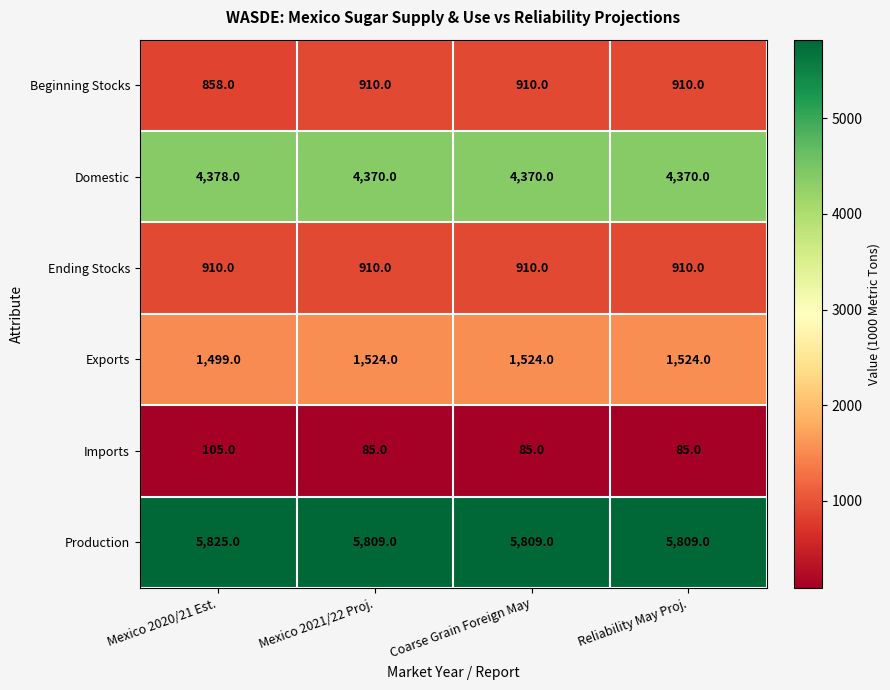

Reading left to right, extract all data points from this chart.

Beginning Stocks: Mexico 2020/21 Est.=858	Mexico 2021/22 Proj.=910	Coarse Grain Foreign May=910	Reliability May Proj.=910
Domestic: Mexico 2020/21 Est.=4378	Mexico 2021/22 Proj.=4370	Coarse Grain Foreign May=4370	Reliability May Proj.=4370
Ending Stocks: Mexico 2020/21 Est.=910	Mexico 2021/22 Proj.=910	Coarse Grain Foreign May=910	Reliability May Proj.=910
Exports: Mexico 2020/21 Est.=1499	Mexico 2021/22 Proj.=1524	Coarse Grain Foreign May=1524	Reliability May Proj.=1524
Imports: Mexico 2020/21 Est.=105	Mexico 2021/22 Proj.=85	Coarse Grain Foreign May=85	Reliability May Proj.=85
Production: Mexico 2020/21 Est.=5825	Mexico 2021/22 Proj.=5809	Coarse Grain Foreign May=5809	Reliability May Proj.=5809